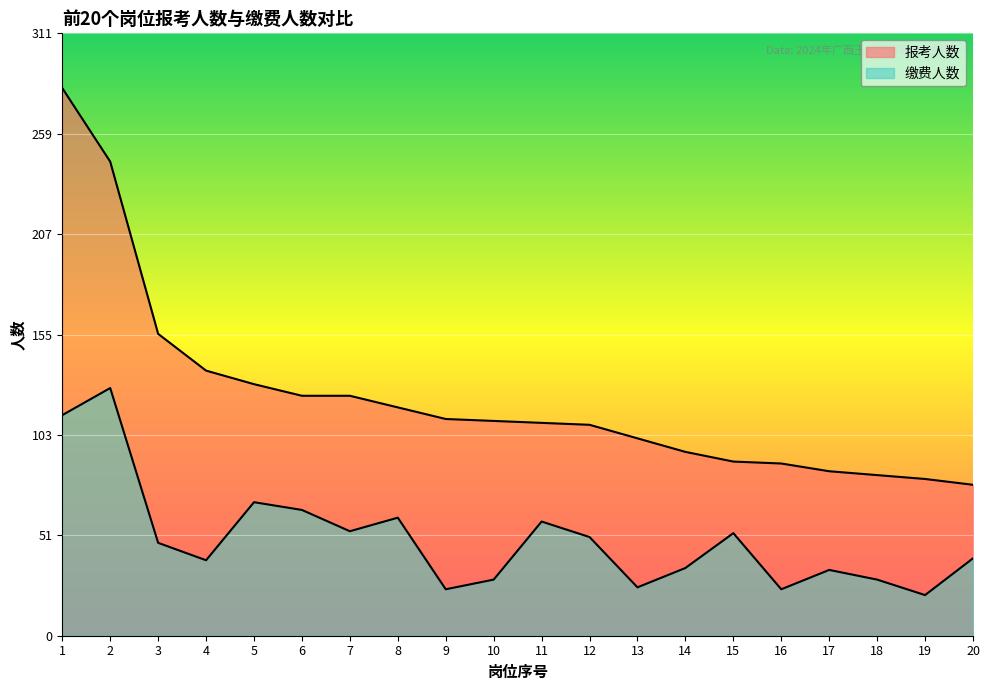

Which series has the widest spread of values?

报考人数